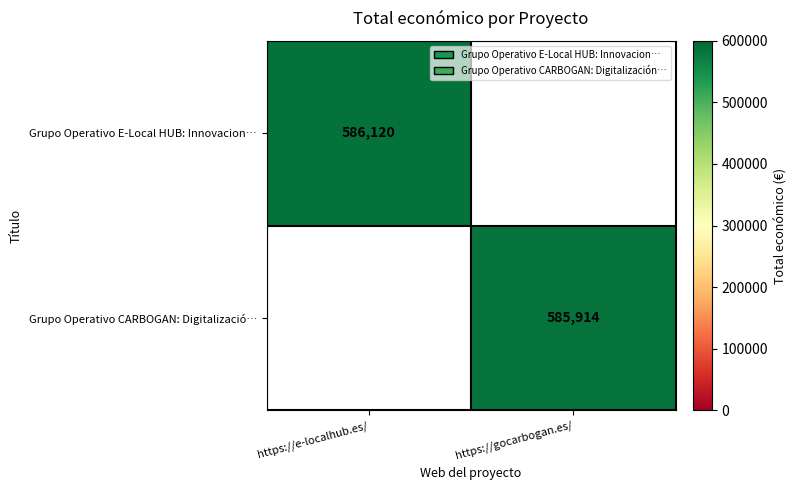

True or false: Grupo Operativo CARBOGAN: Digitalizació… has a value of 347189 at https://gocarbogan.es/.

False